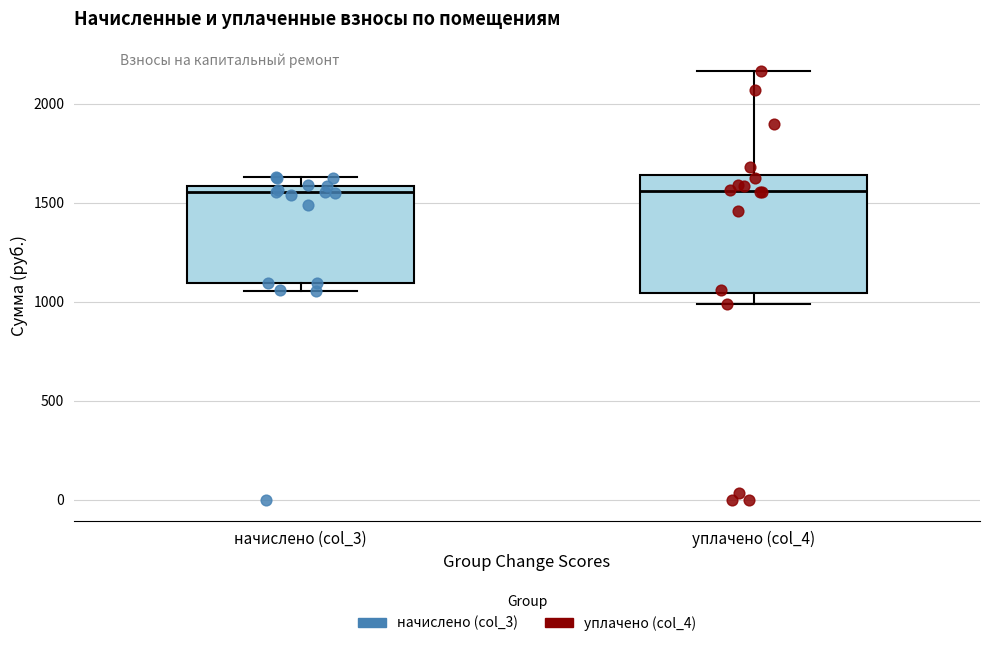

Reading left to right, transcribe this box plot: for each box, give where its median line is, the range the box spans, and where its two whiskers end, as read against the y-axis. The values are not printed on the chart, so give them approximately, as read against the axis.

начислено (col_3): median 1550, box 1100 to 1600, whiskers 1050 to 1650
уплачено (col_4): median 1550, box 1050 to 1650, whiskers 1000 to 2150